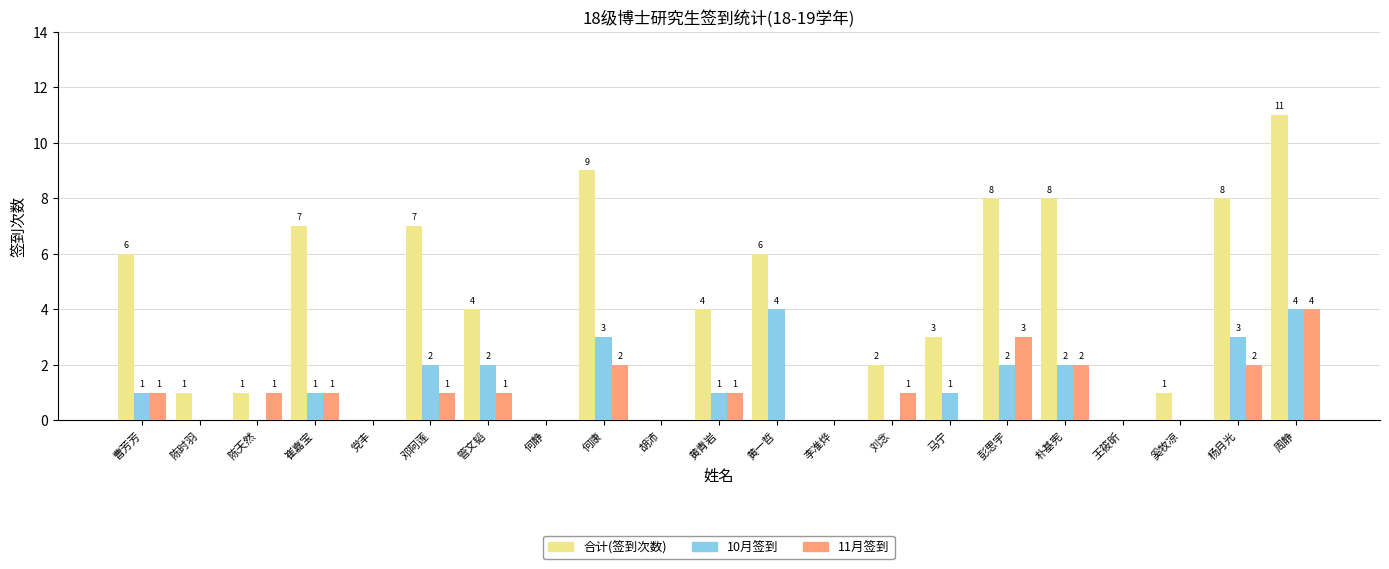

What are all the series names shown in the legend?

合计(签到次数), 10月签到, 11月签到